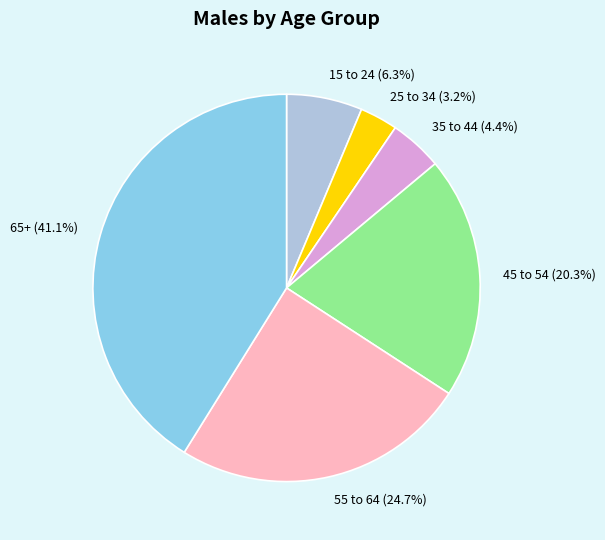

To the nearest percent, what portion does 25 to 34 represent?

3%